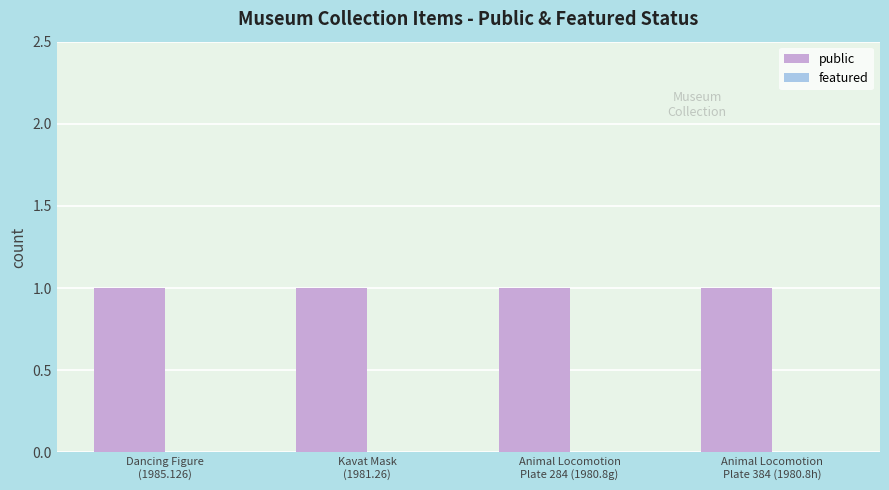

What is the value of the public bar at the 4th from the left?

1